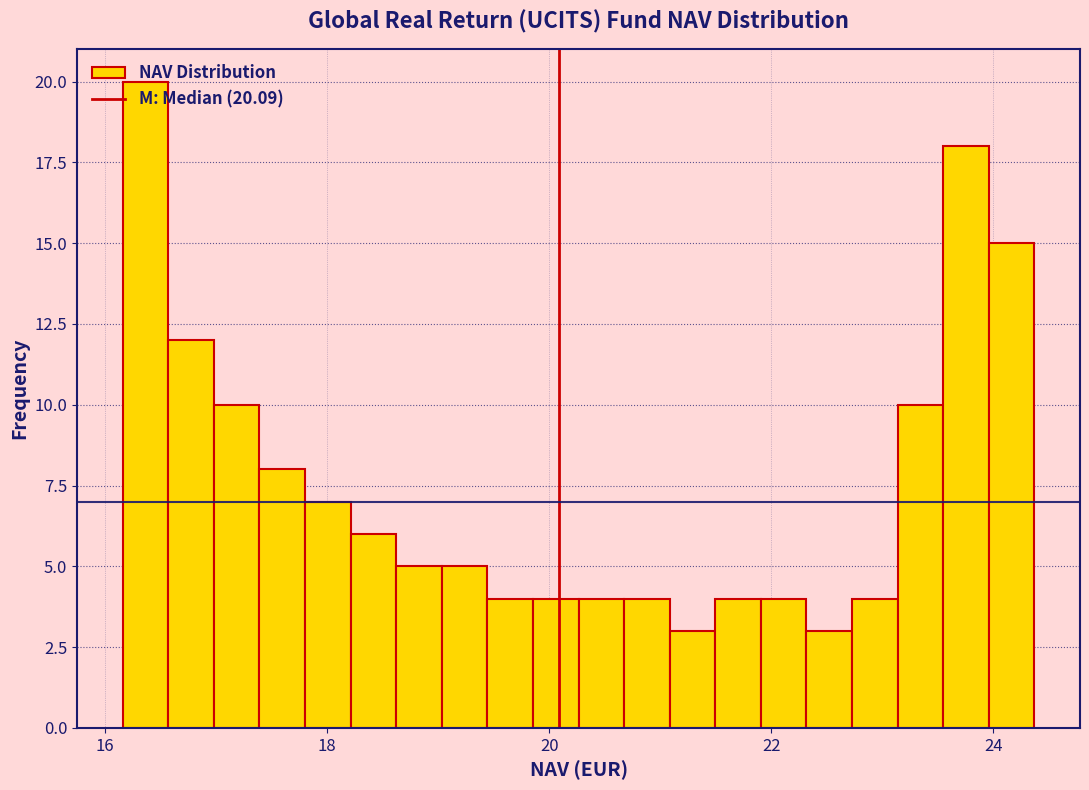

Around what value on the x-axis is the tallest bar? Give the approximate position of its centre, as read against the axis.

16.4